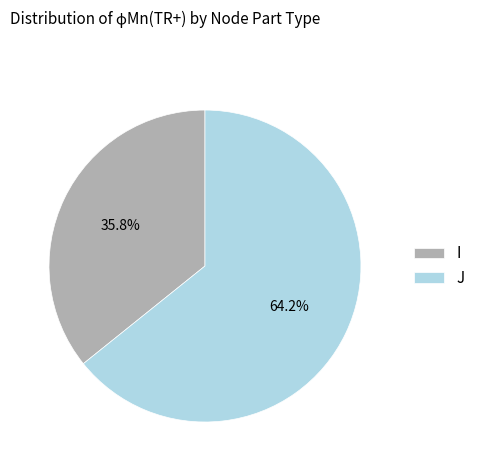

To the nearest percent, what is the average slice percentage?

50%